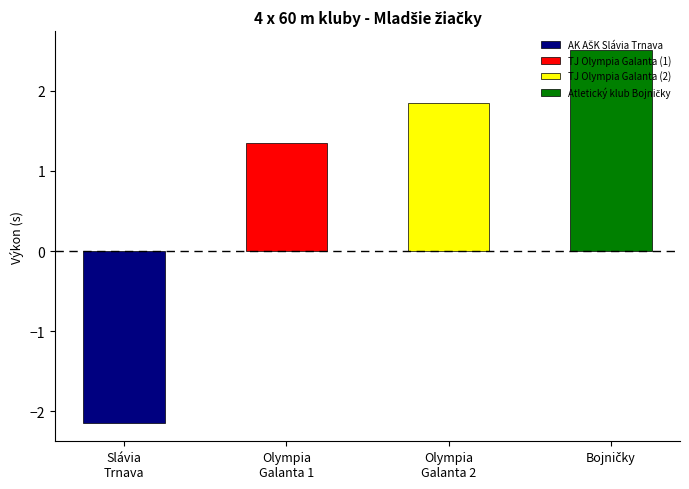

What is the difference between the values at TJ Olympia Galanta (1) and Atletický klub Bojničky?

1.2